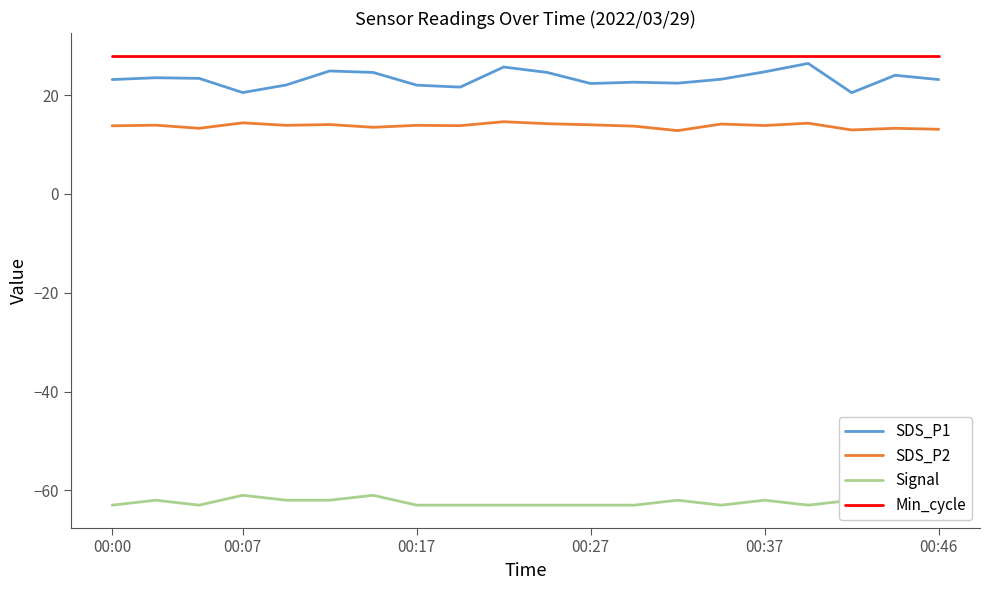

True or false: Signal and SDS_P2 cross at least once.

False